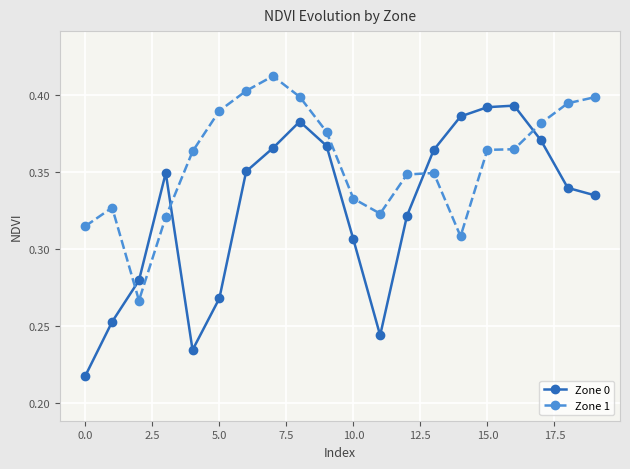

True or false: Zone 1 has more than 0 points higher than both neighbors.

True